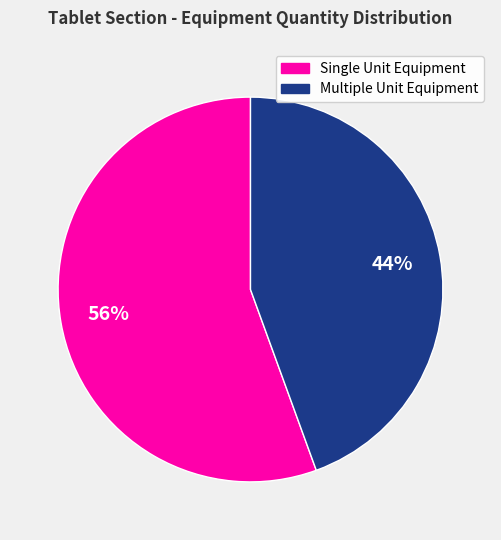

Is there a majority slice in this chart?

Yes